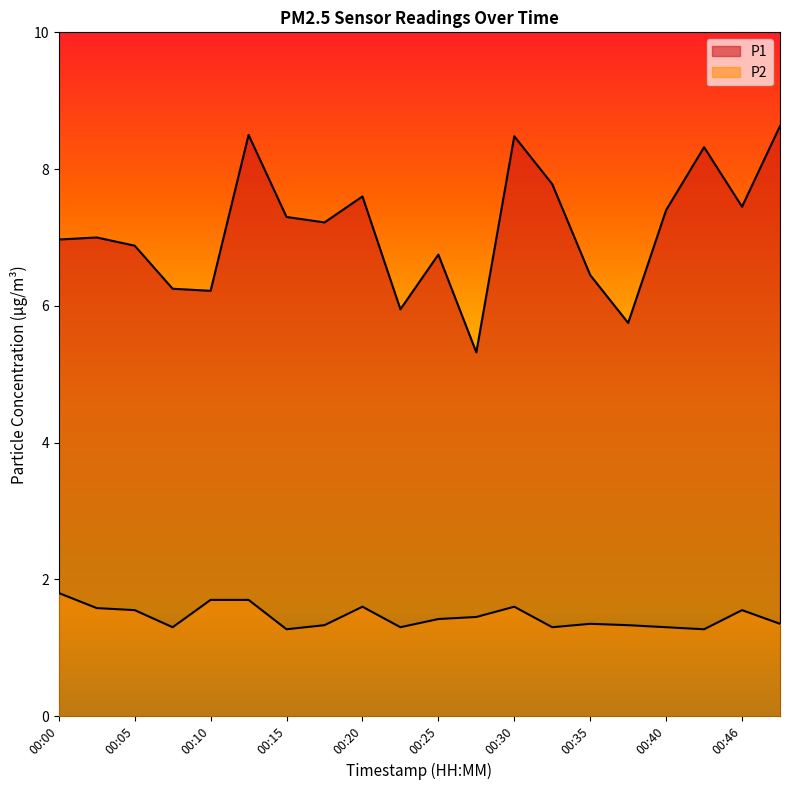

What is the value of the P1 point at the 17th from the left?

7.4